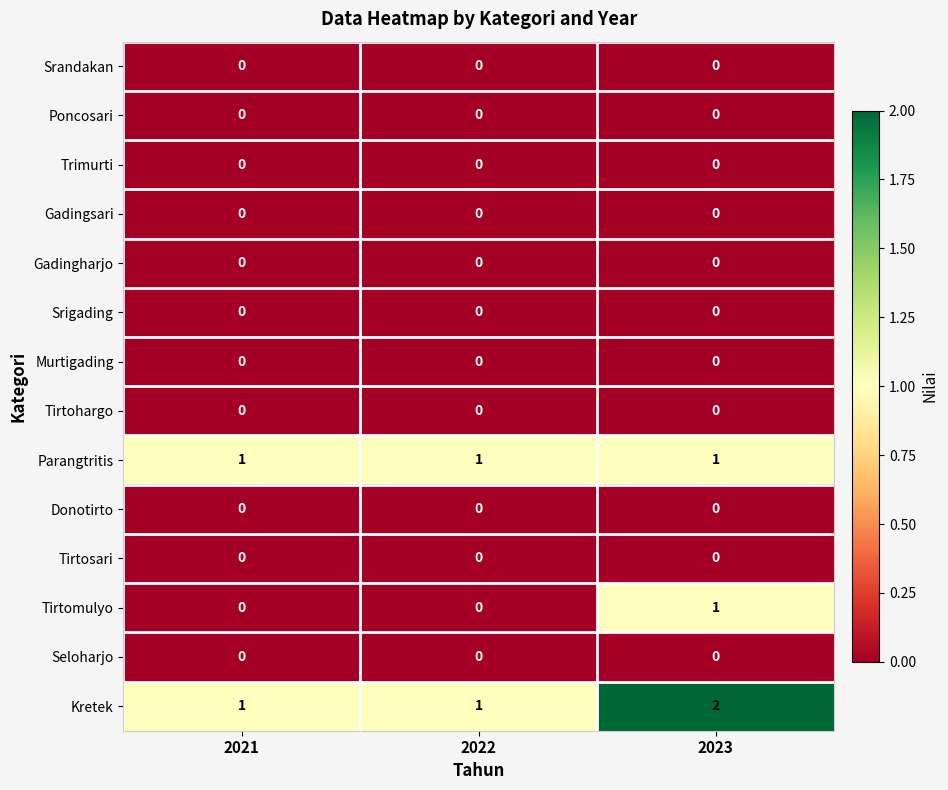

True or false: Tirtosari has a value of 0 at 2022.

True